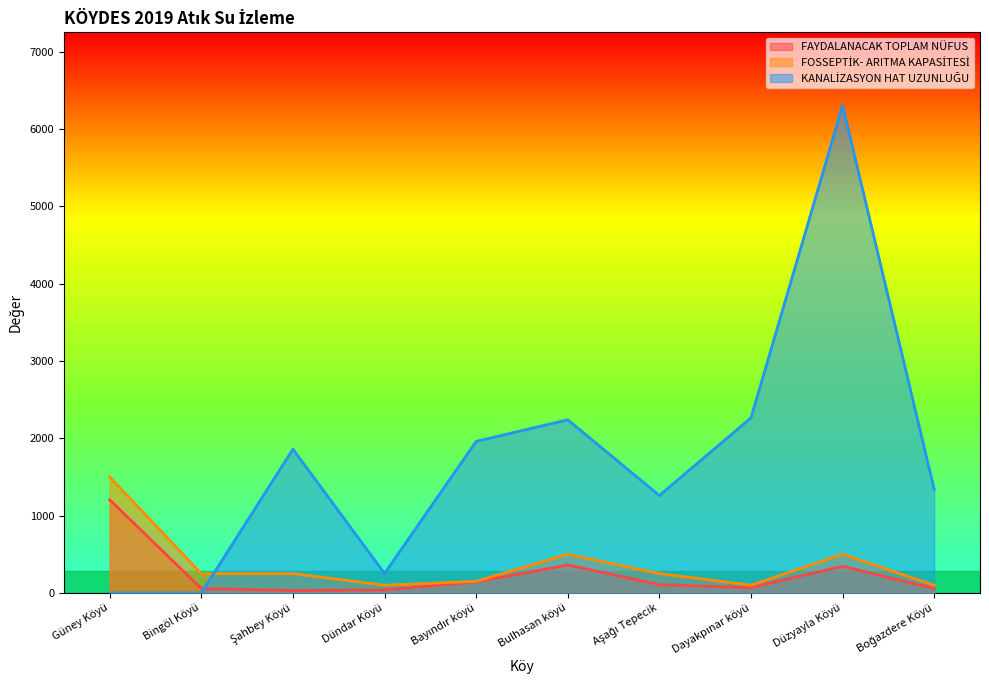

True or false: FOSSEPTİK- ARITMA KAPASİTESİ and FAYDALANACAK TOPLAM NÜFUS cross at least once.

False